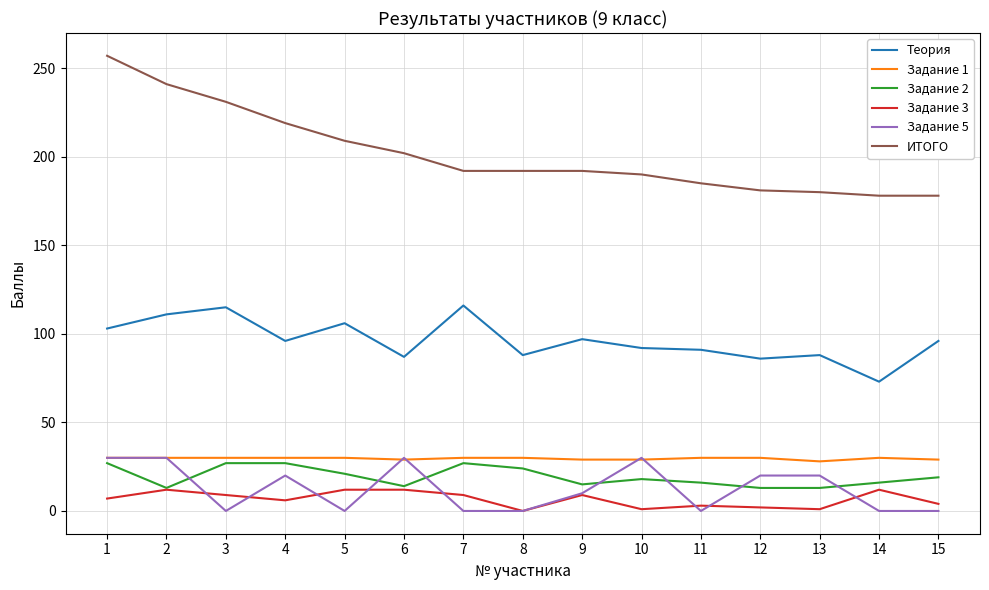

Does the chart display data point markers on the line(s)?

No